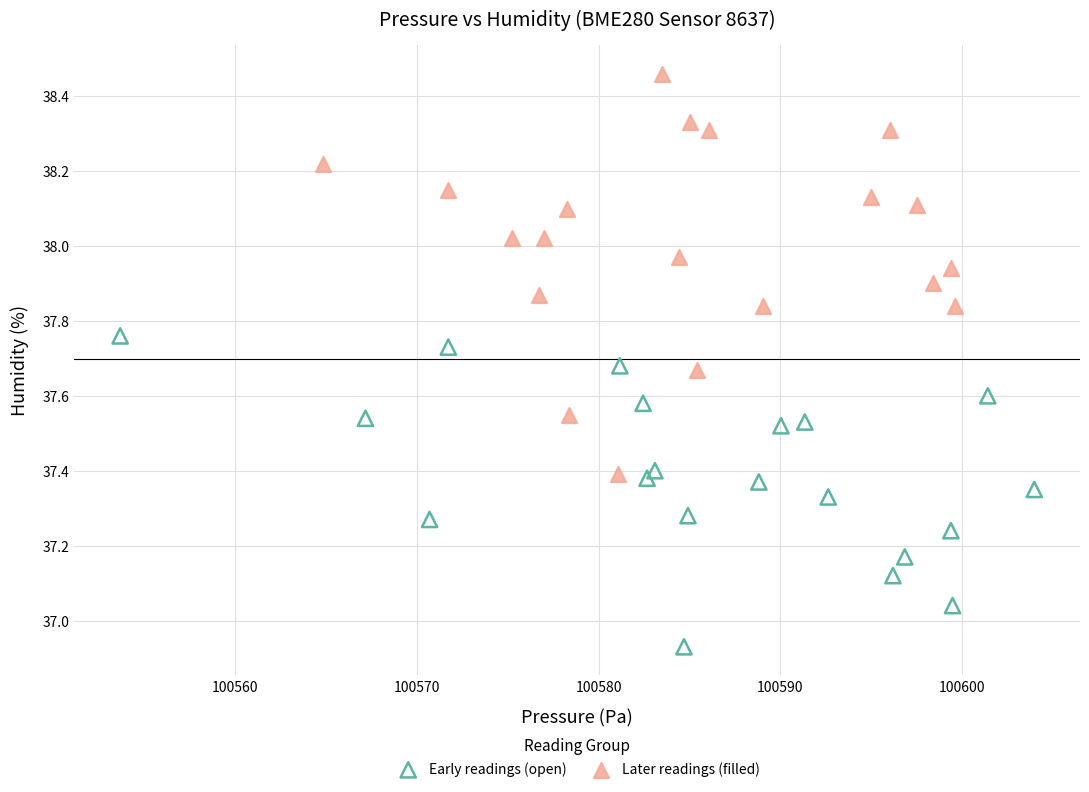

Which series reaches the maximum Y coordinate?

Later readings (filled)